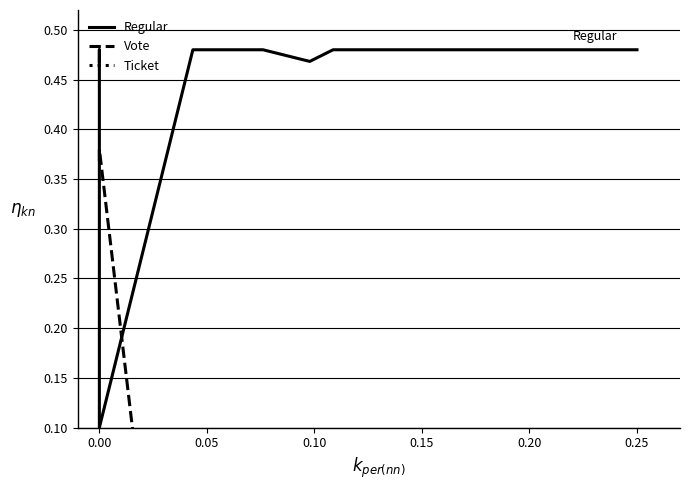

Reading left to right, list all the values displayed in this chart.

Regular: 0.5	0.5	0.1	0.1	0.5	0.5	0.5	0.5	0.5	0.5
Vote: 0.4	0.4	0.4	0.4	0.4	0.4	0.4	0.4	0.0	0.0
Ticket: -0.1	-0.1	-0.1	-0.1	-0.1	-0.1	-0.1	-0.1	-0.1	-0.1